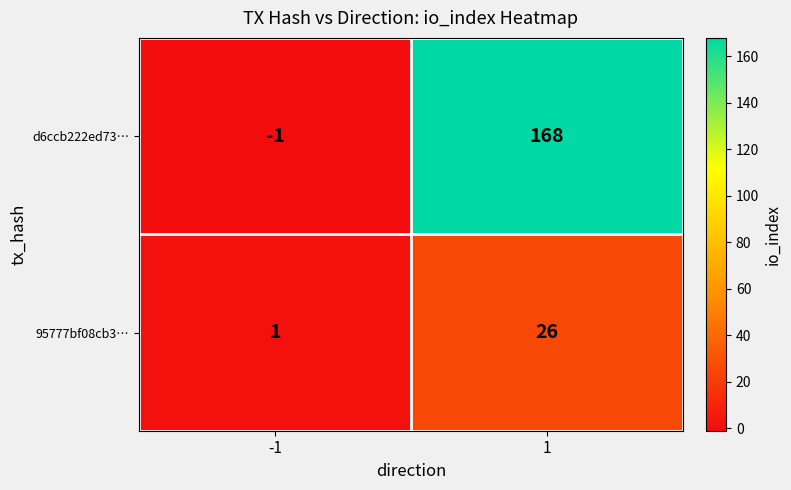

Is it true that d6ccb222ed73… equals -1 at -1?

True